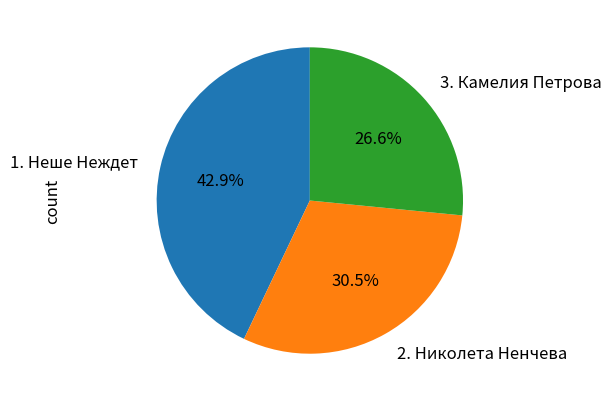

To the nearest percent, what portion does 3. Камелия Петрова represent?

27%